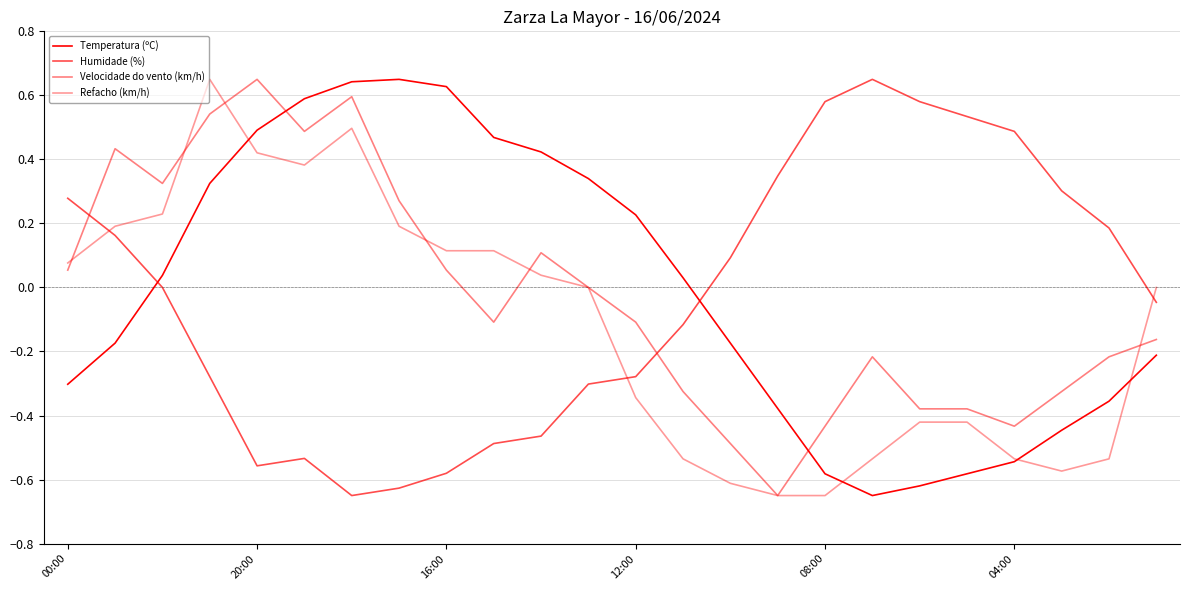

How many lines are shown in the chart?

4